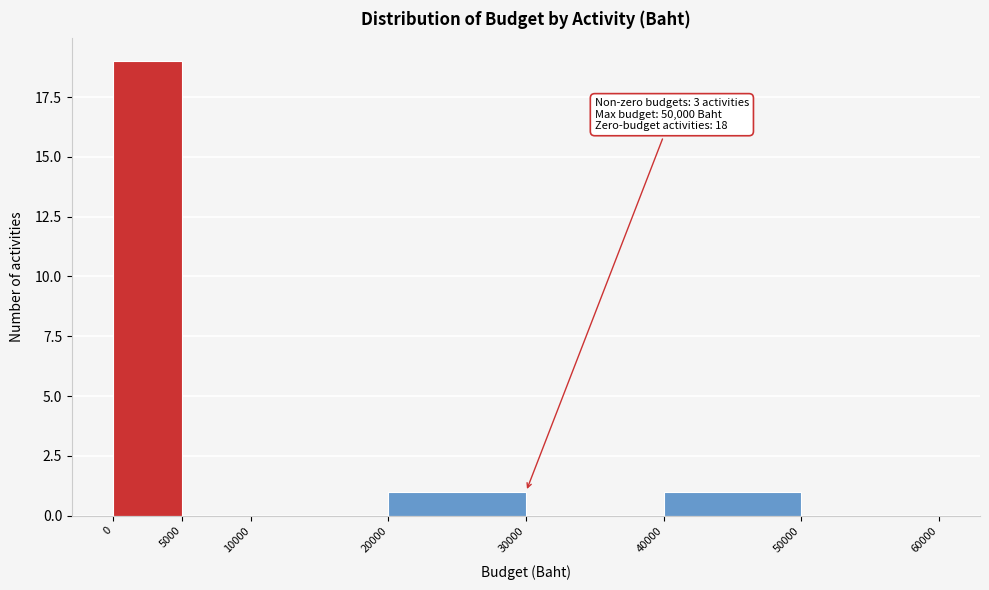

Which range on the x-axis has the tallest bar?

0 to 5000